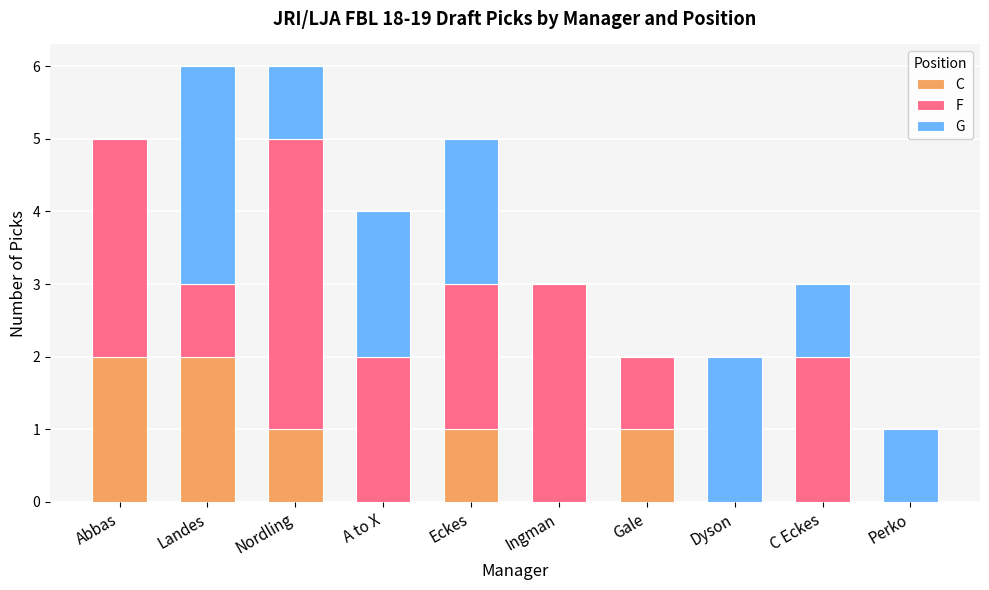

The value of C at Eckes is 0. True or false?

False